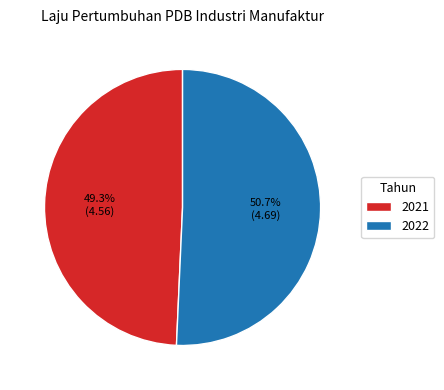

Between 2022 and 2021, which is larger?

2022